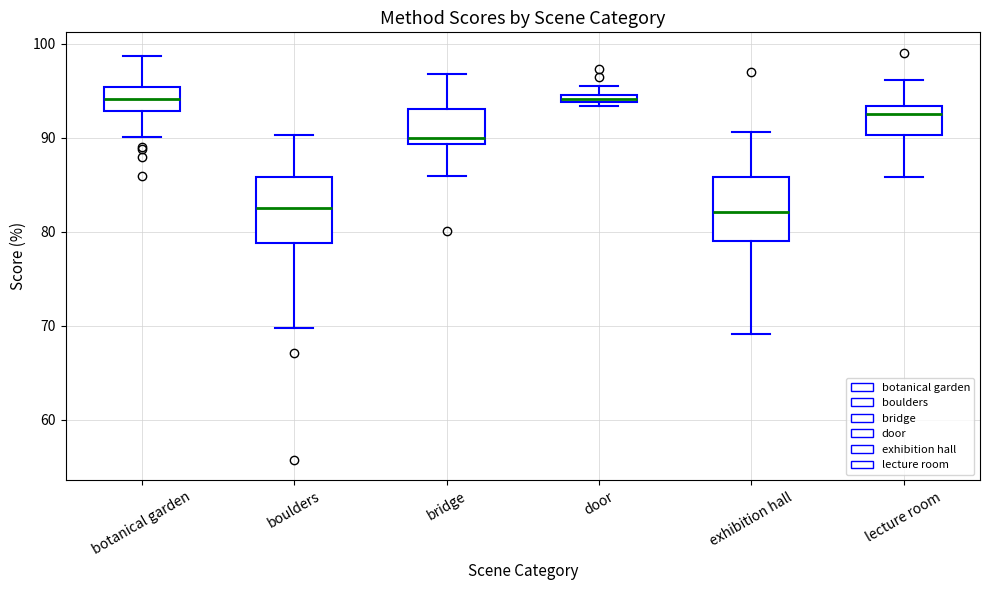

Where is the upper edge of the box for boulders on the y-axis? The values are not printed on the chart, so give them approximately, as read against the axis.

86